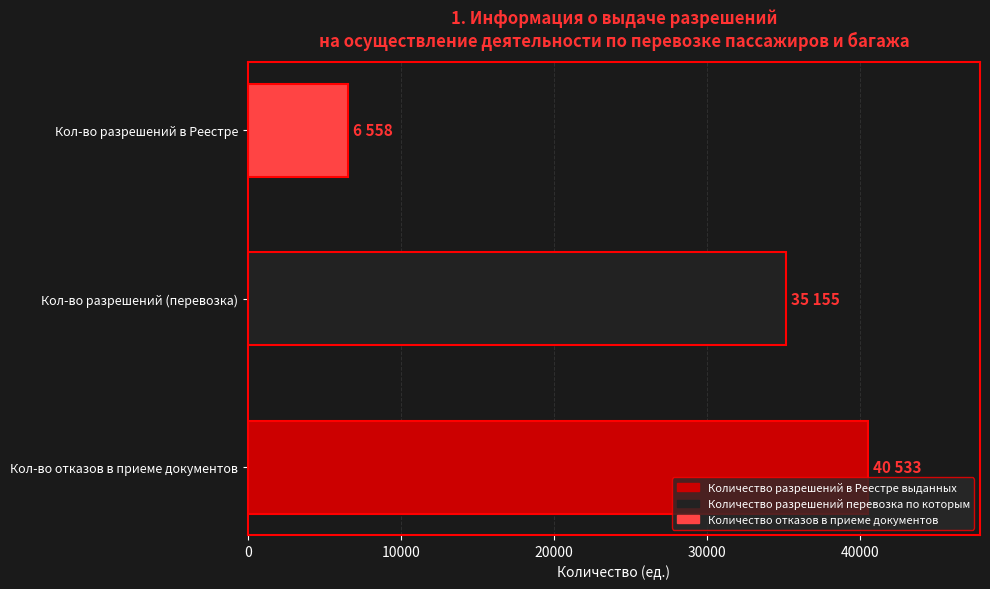

Between Кол-во разрешений (перевозка) and Кол-во разрешений в Реестре, which is larger?

Кол-во разрешений (перевозка)